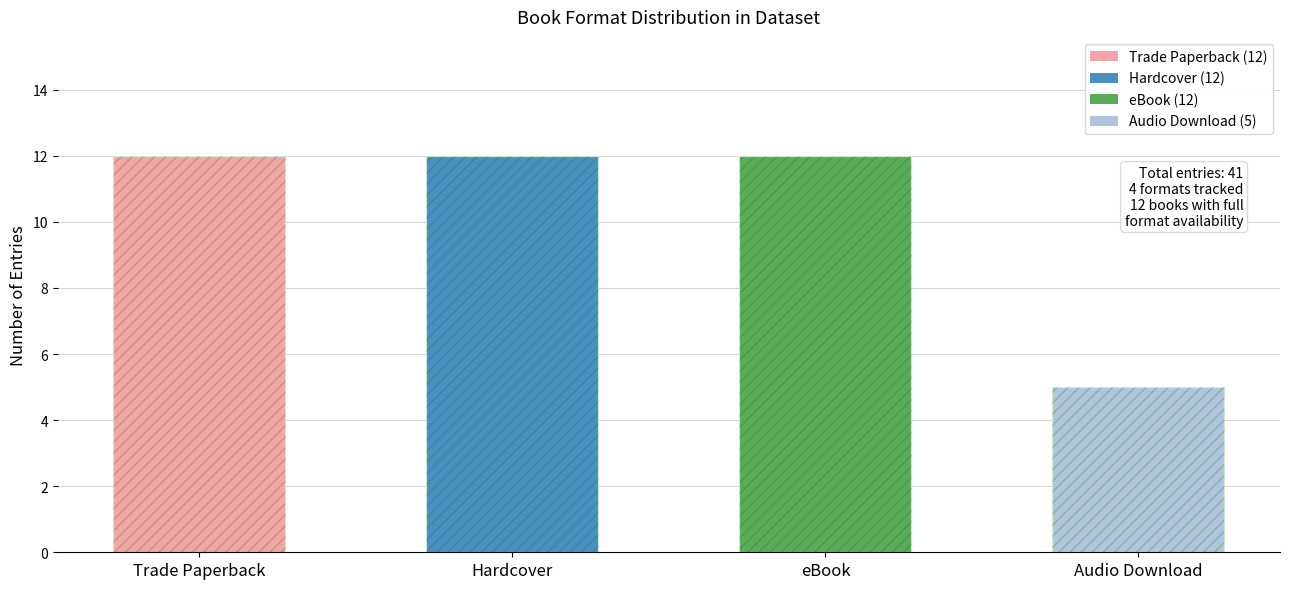

Which label corresponds to the smallest value in the chart?

Audio Download